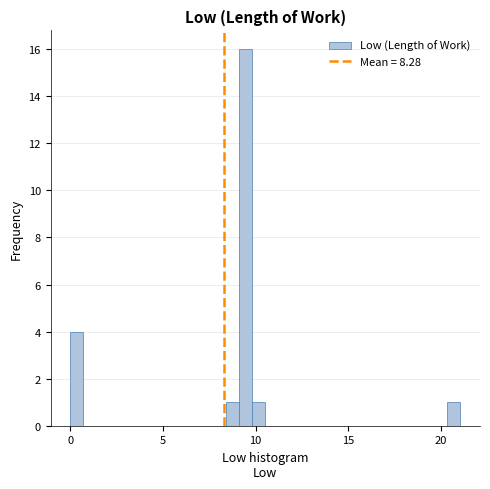

Around what value on the x-axis is the tallest bar? Give the approximate position of its centre, as read against the axis.

9.5